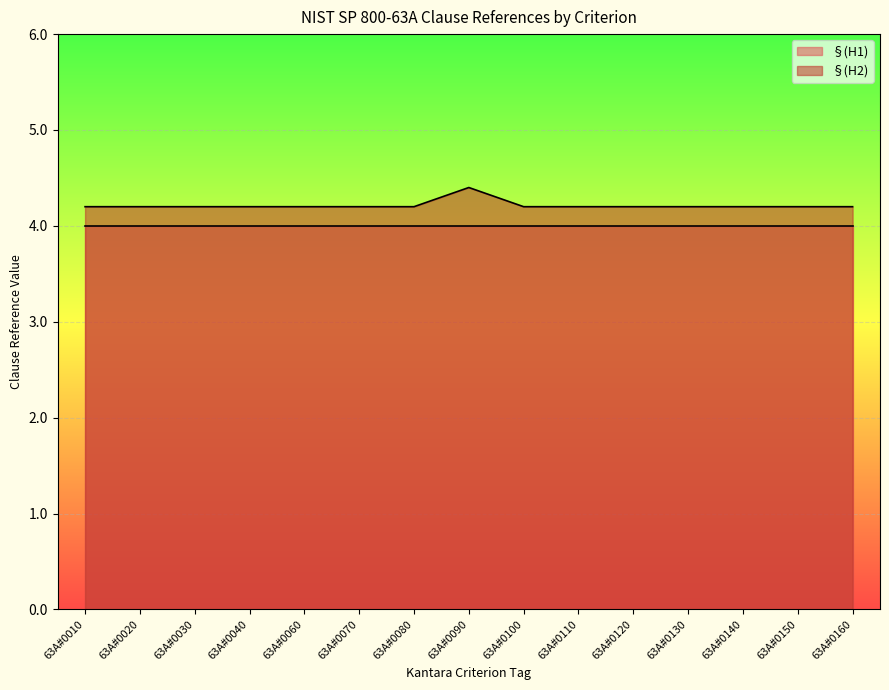

True or false: the data shows 4.2 at 63A#0040.

True